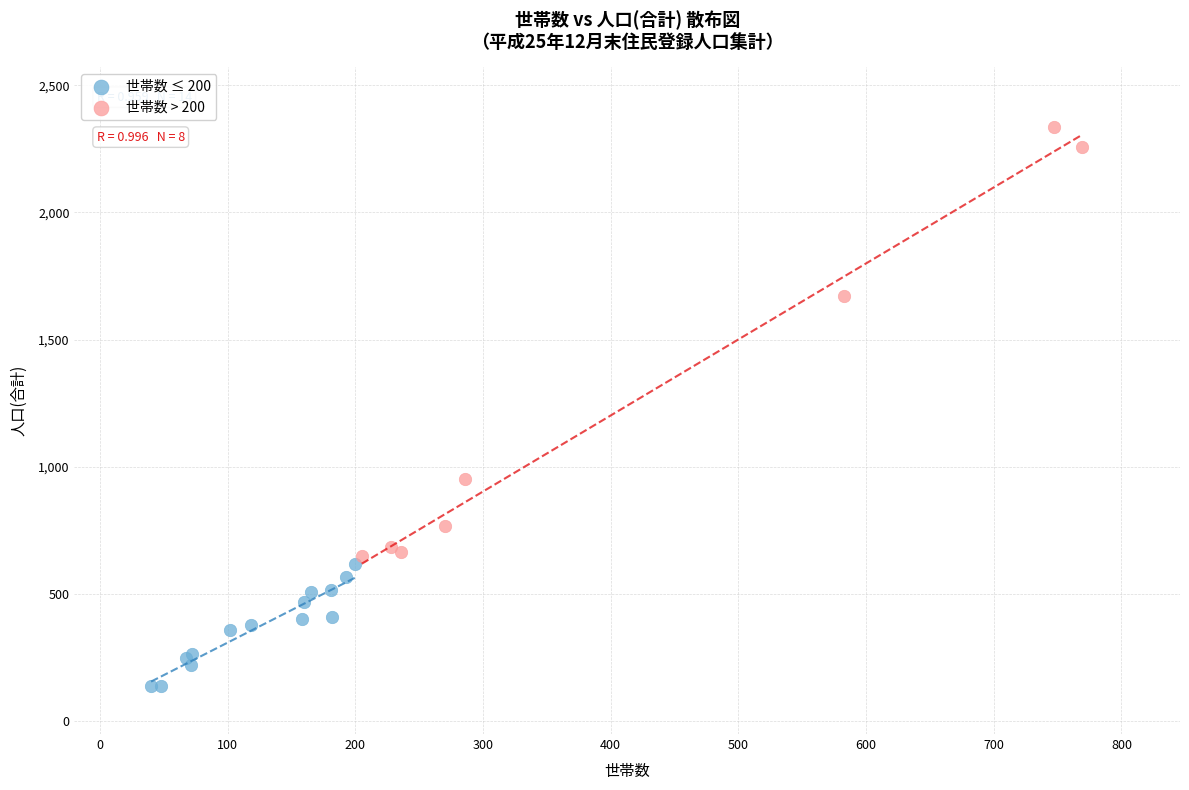

Which series has the largest Y range (max minus min)?

世帯数 > 200